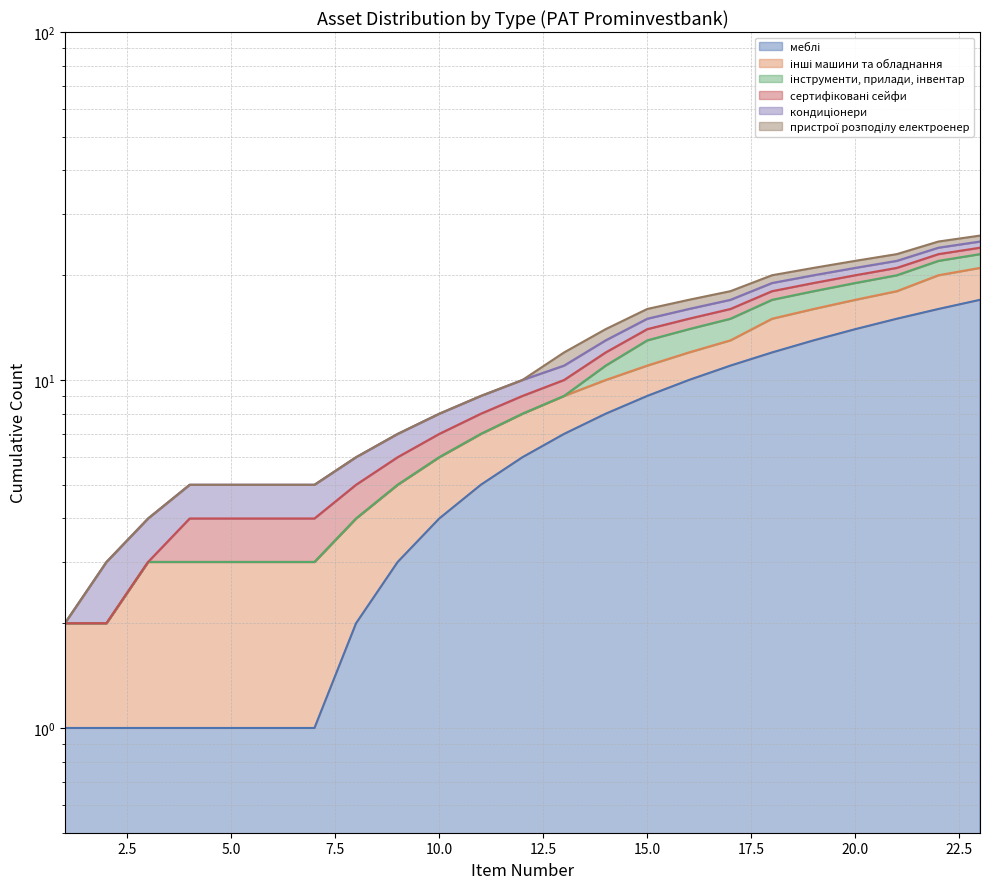

How many lines are shown in the chart?

6